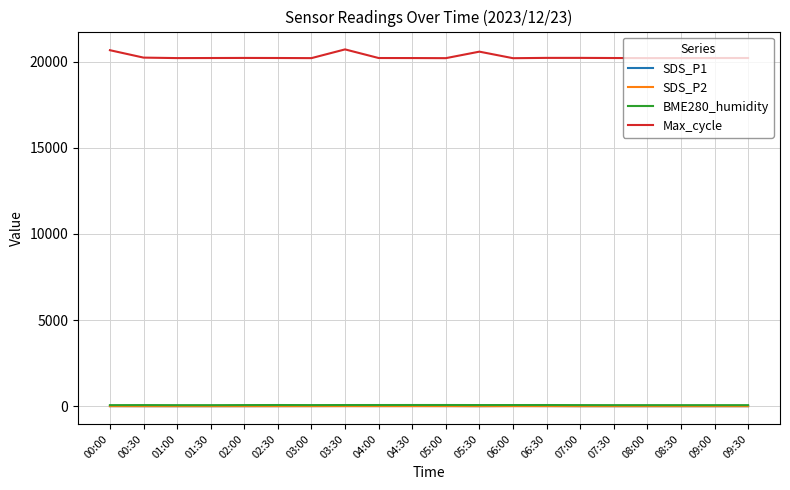

Which series has the widest spread of values?

Max_cycle